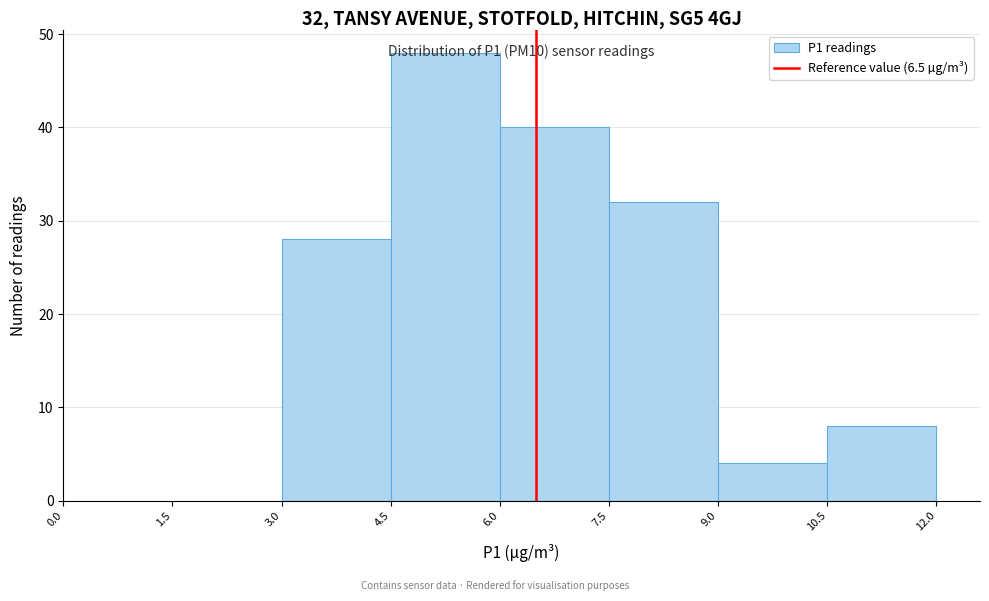

Over which range of the x-axis is the bar tallest?

4.5 to 6.0